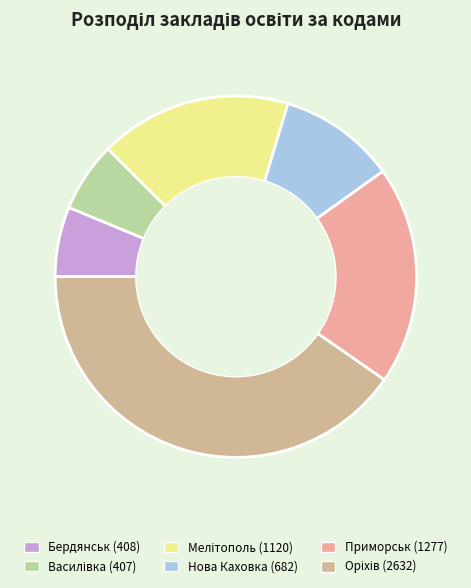

How many slices are in this pie chart?

6